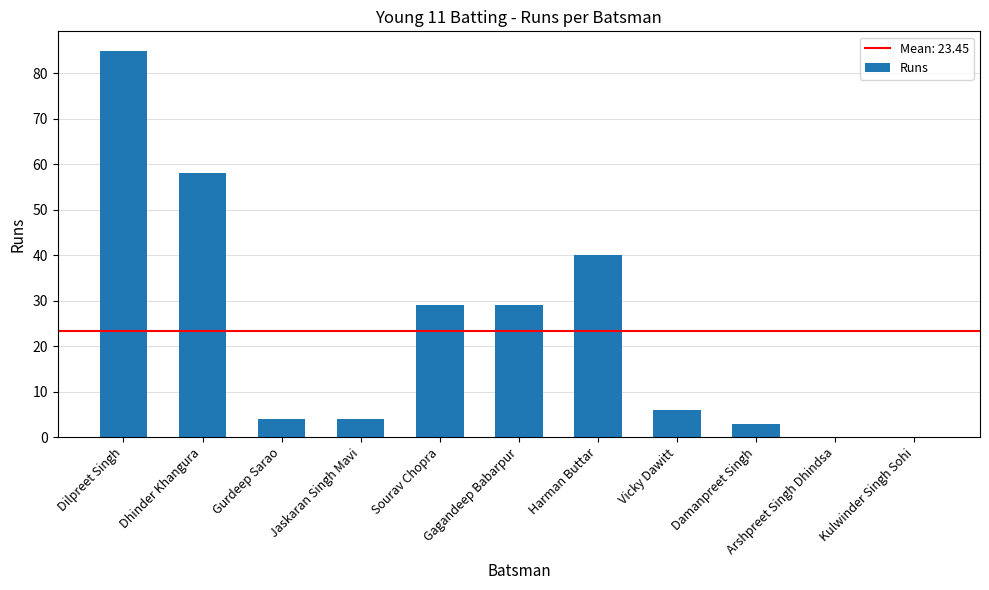

Which category has the highest value across all series?

Dilpreet Singh